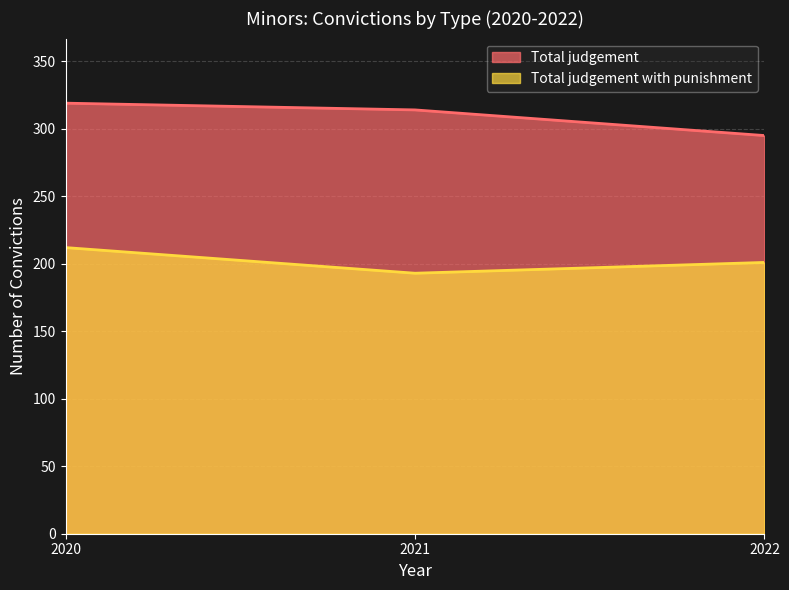

Count the number of categories in the chart.

3